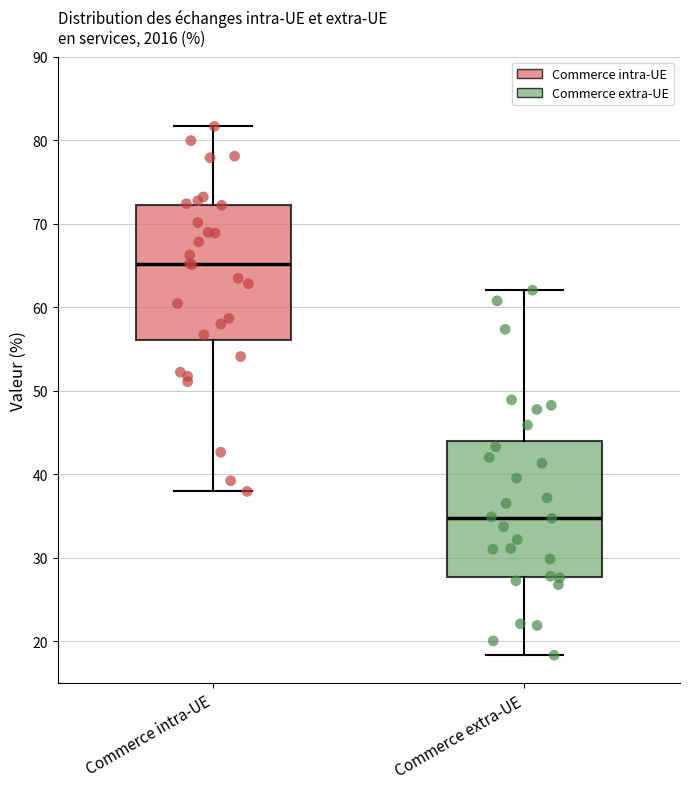

Where is the upper edge of the box for Commerce intra-UE on the y-axis? The values are not printed on the chart, so give them approximately, as read against the axis.

72